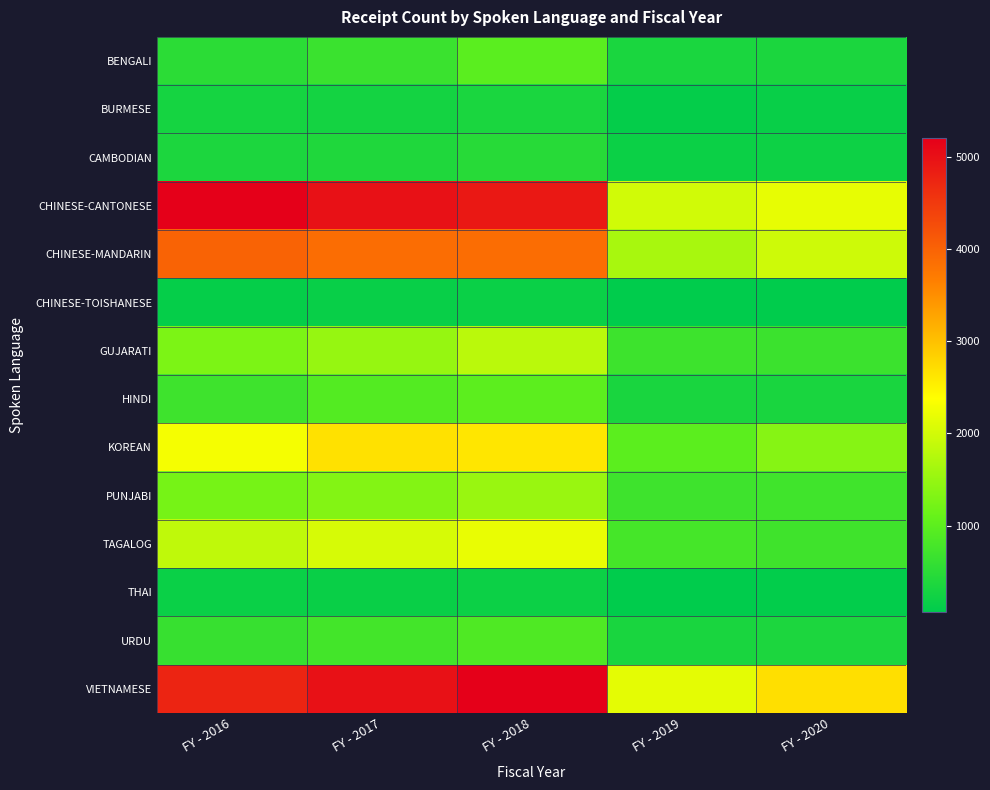

Reading left to right, list all the values displayed in this chart.

BENGALI: FY - 2016=514	FY - 2017=666	FY - 2018=981	FY - 2019=345	FY - 2020=357
BURMESE: FY - 2016=293	FY - 2017=280	FY - 2018=342	FY - 2019=118	FY - 2020=160
CAMBODIAN: FY - 2016=363	FY - 2017=394	FY - 2018=470	FY - 2019=190	FY - 2020=209
CHINESE-CANTONESE: FY - 2016=5186	FY - 2017=4989	FY - 2018=4898	FY - 2019=1984	FY - 2020=2175
CHINESE-MANDARIN: FY - 2016=3996	FY - 2017=3874	FY - 2018=3875	FY - 2019=1652	FY - 2020=1971
CHINESE-TOISHANESE: FY - 2016=134	FY - 2017=160	FY - 2018=181	FY - 2019=68	FY - 2020=69
GUJARATI: FY - 2016=1287	FY - 2017=1504	FY - 2018=1807	FY - 2019=697	FY - 2020=669
HINDI: FY - 2016=699	FY - 2017=910	FY - 2018=1000	FY - 2019=334	FY - 2020=332
KOREAN: FY - 2016=2296	FY - 2017=2683	FY - 2018=2620	FY - 2019=992	FY - 2020=1364
PUNJABI: FY - 2016=1231	FY - 2017=1344	FY - 2018=1526	FY - 2019=701	FY - 2020=721
TAGALOG: FY - 2016=1848	FY - 2017=2042	FY - 2018=2193	FY - 2019=775	FY - 2020=710
THAI: FY - 2016=179	FY - 2017=171	FY - 2018=206	FY - 2019=67	FY - 2020=98
URDU: FY - 2016=637	FY - 2017=751	FY - 2018=877	FY - 2019=331	FY - 2020=359
VIETNAMESE: FY - 2016=4756	FY - 2017=4987	FY - 2018=5201	FY - 2019=2155	FY - 2020=2704